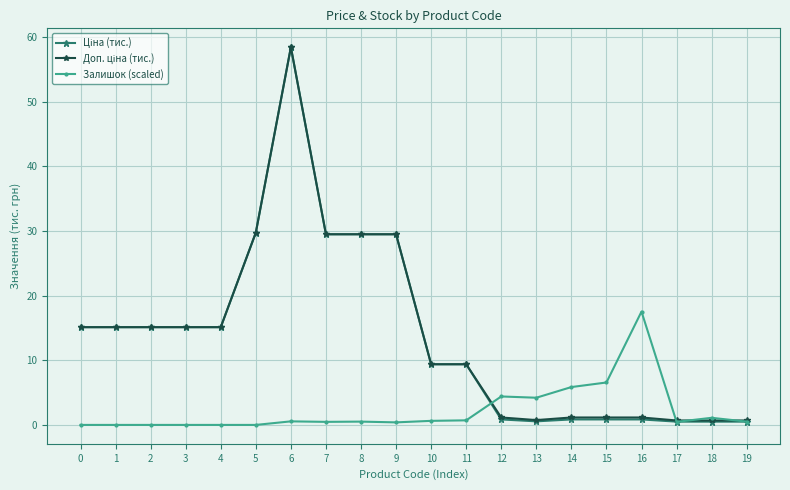

What is the greatest value displayed?

58.4